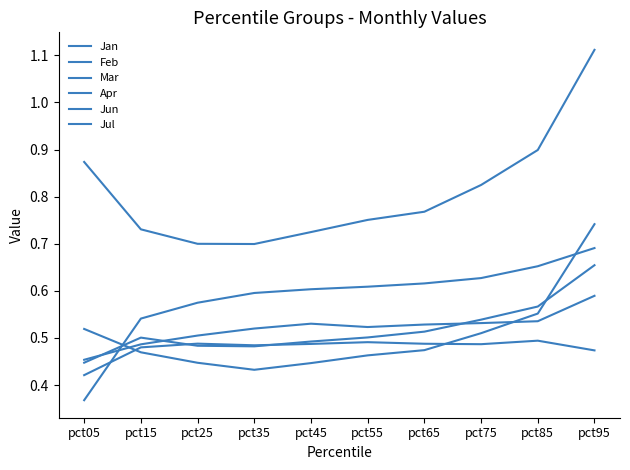

How many lines are shown in the chart?

6